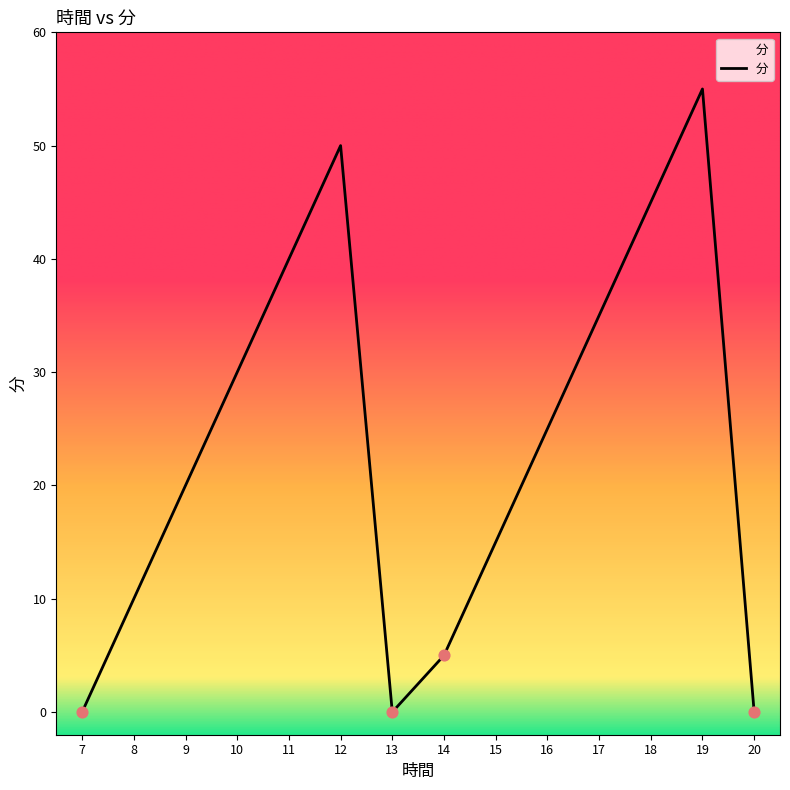

What is the ratio of the value at 16 to the value at 11?

0.6